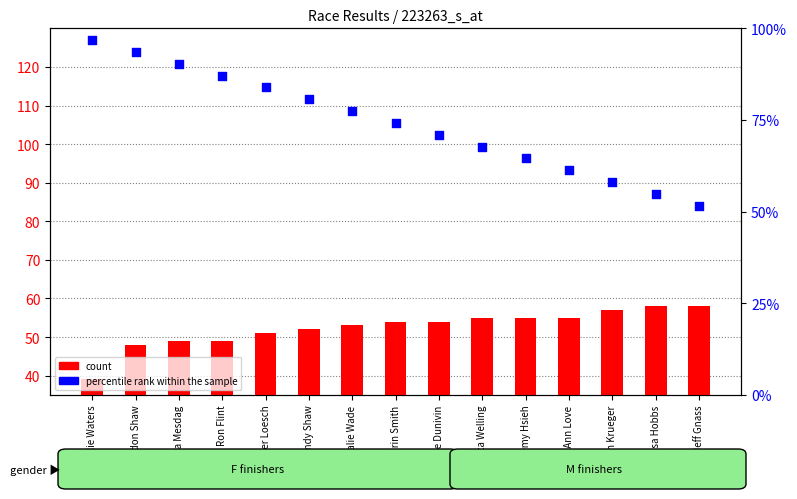

At which category is the sum across all series the highest?

Brandon Shaw